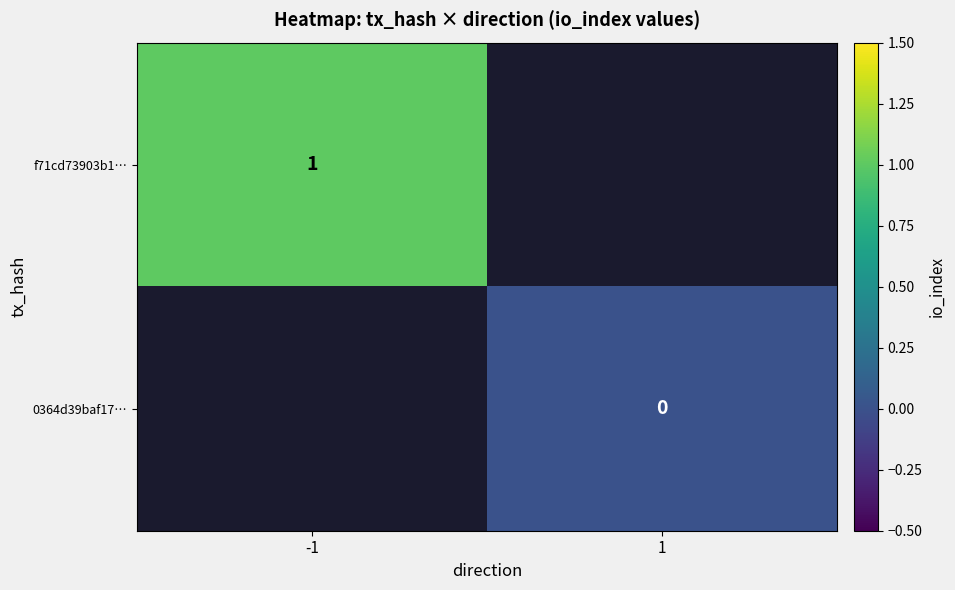

How many distinct data groups are displayed?

2